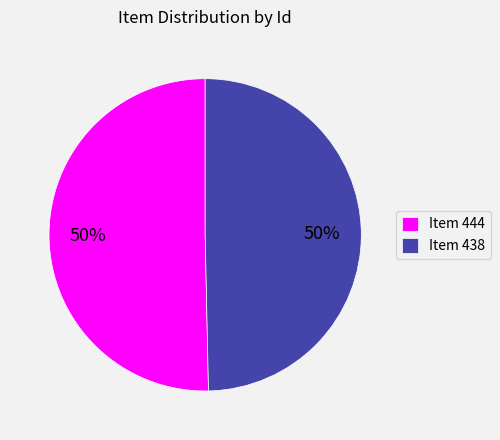

To the nearest percent, what percentage of the pie is Item 438?

50%